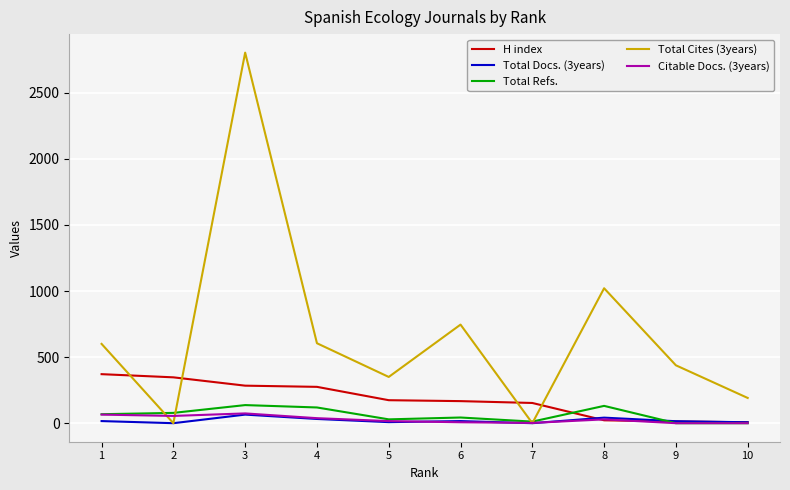

What is the greatest value displayed?

2804